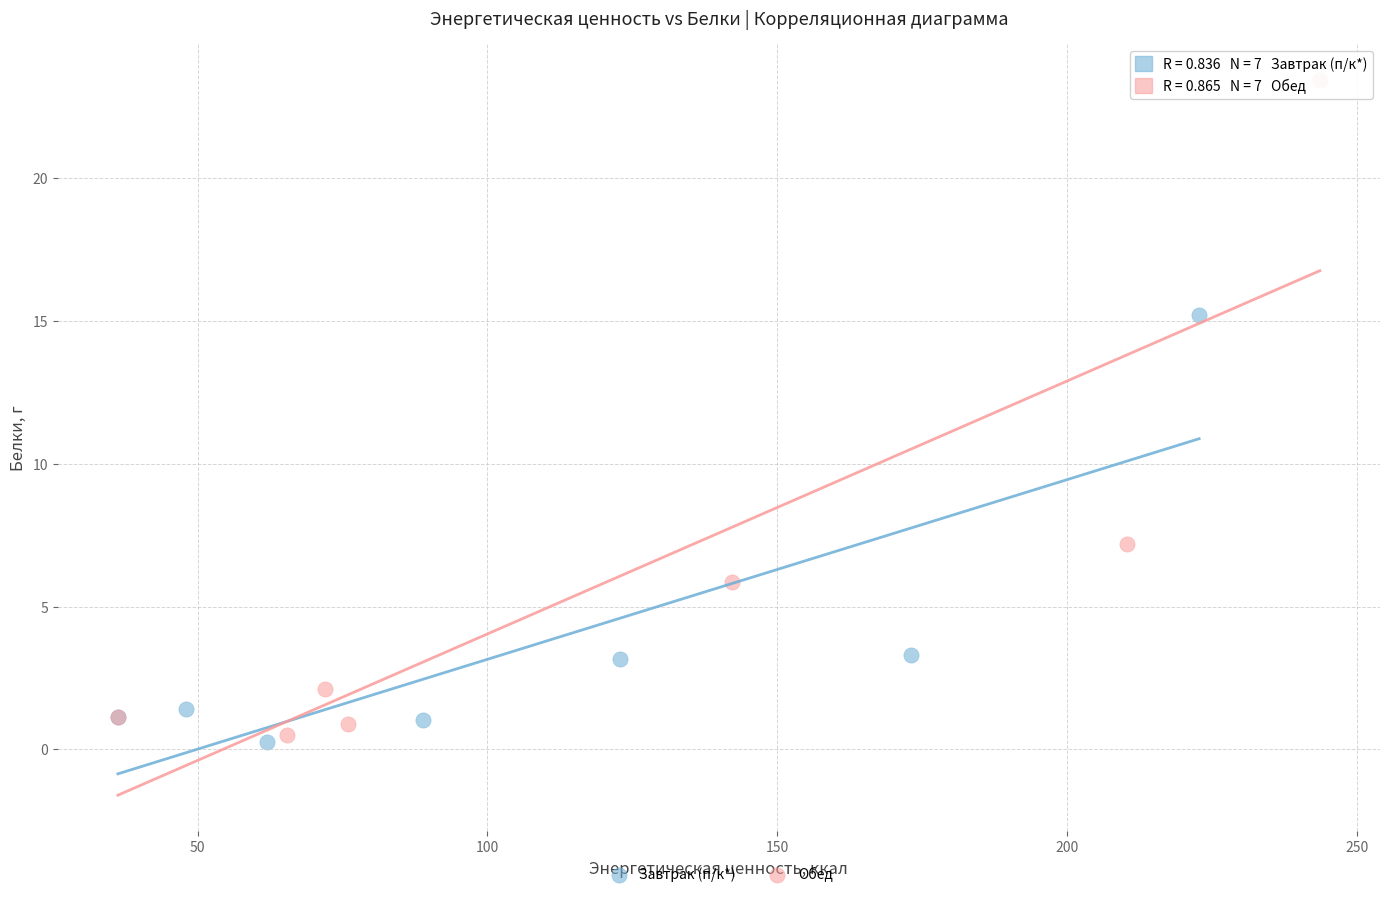

Which series reaches the maximum Y coordinate?

Обед